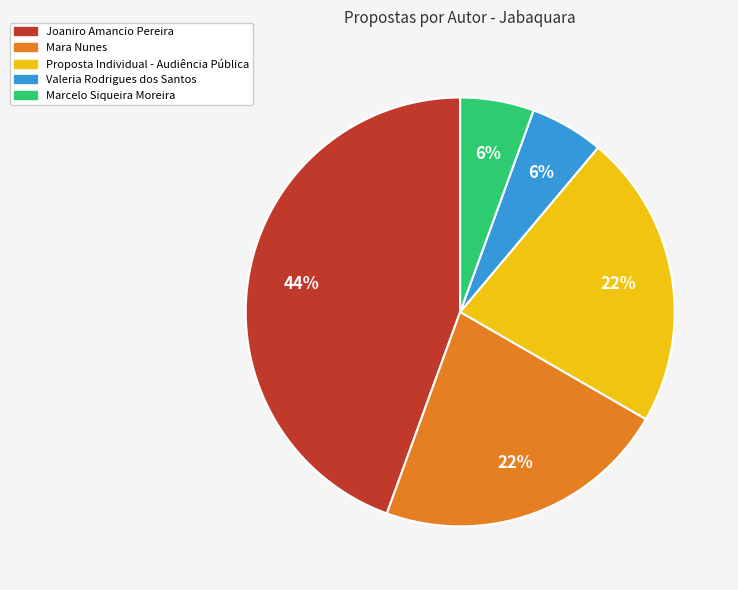

What percentage is the Joaniro Amancio Pereira slice, to the nearest percent?

44%